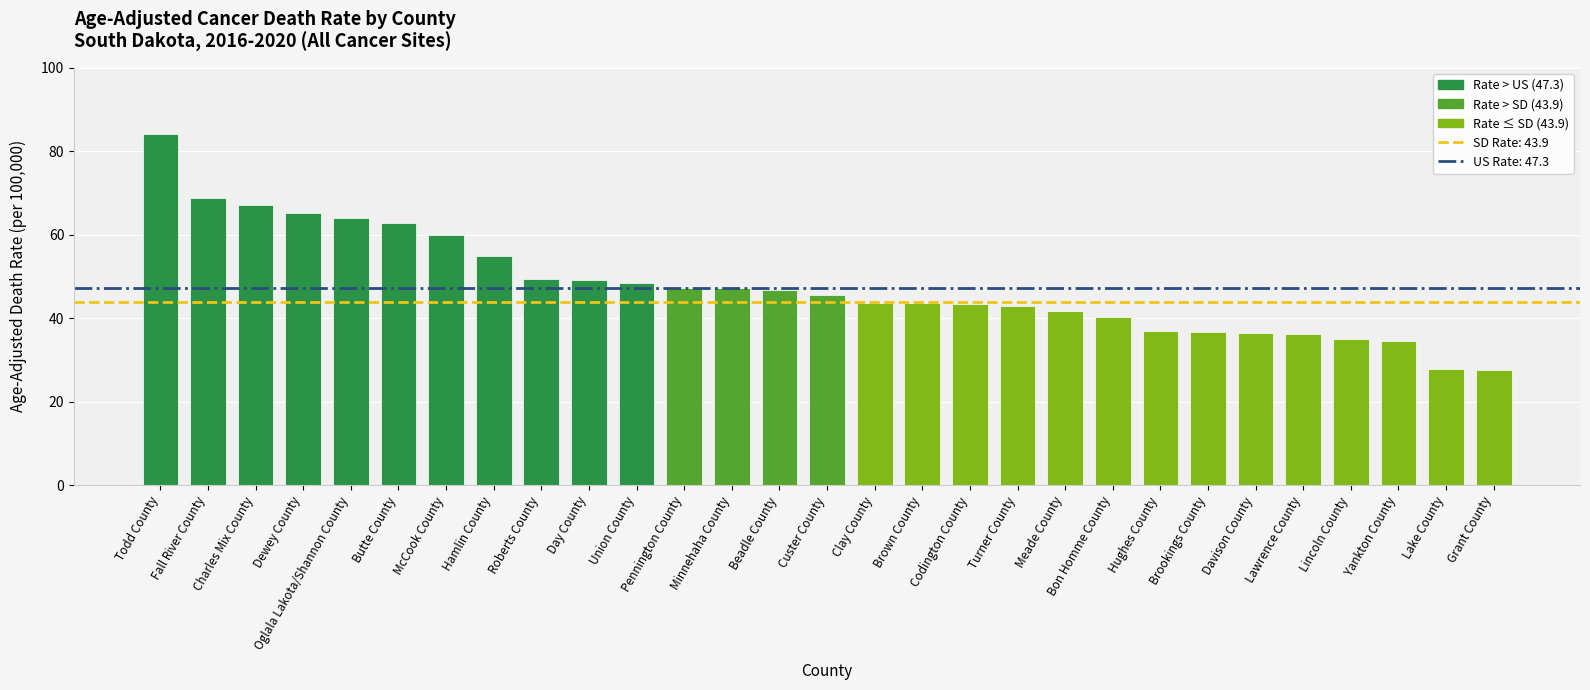

Between Minnehaha County and Bon Homme County, which is larger?

Minnehaha County